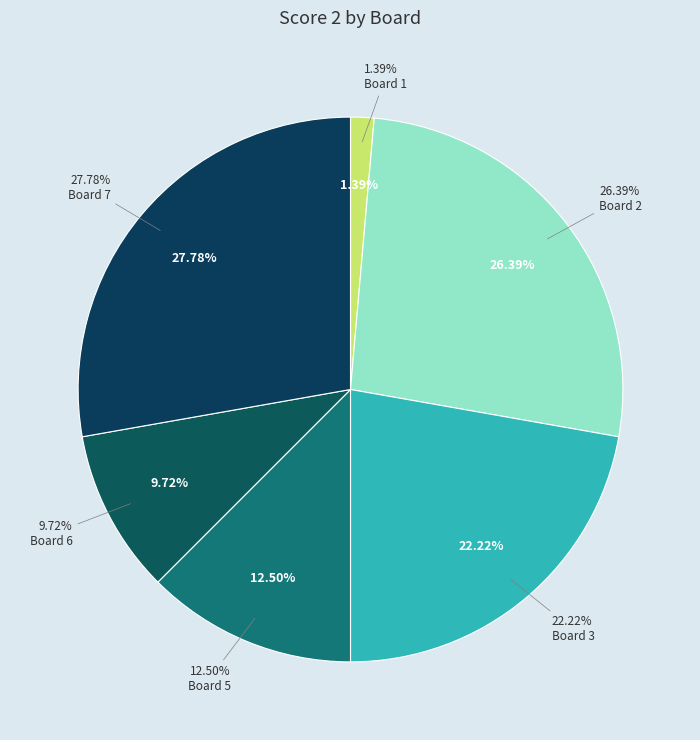

Is it true that Board 7 is 28% of the pie?

True